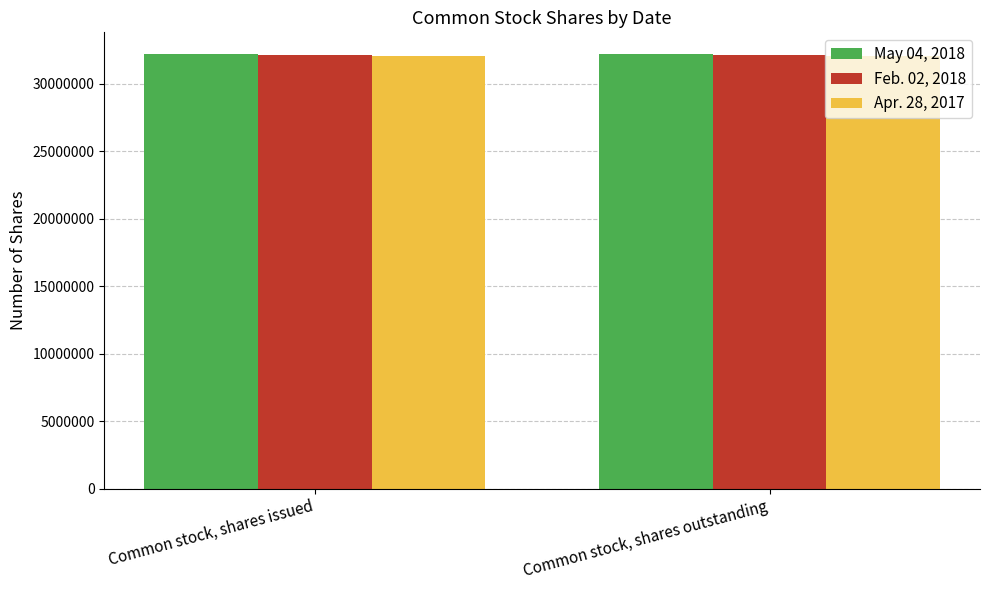

The May 04, 2018 series shows 13631118 at Common stock, shares outstanding. True or false?

False